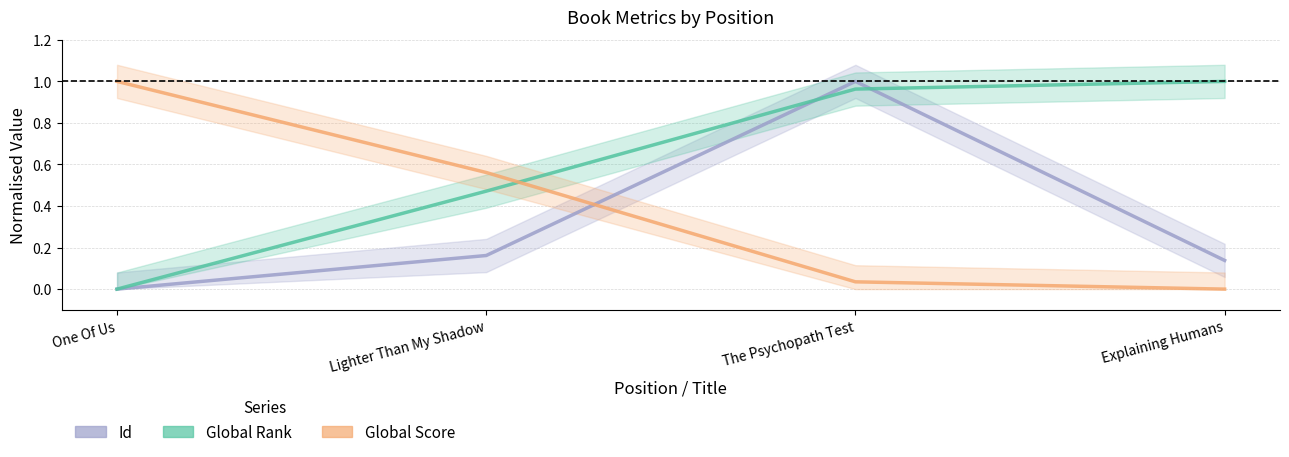

What is the value of the Id (line) point at the 2nd from the left?

0.2